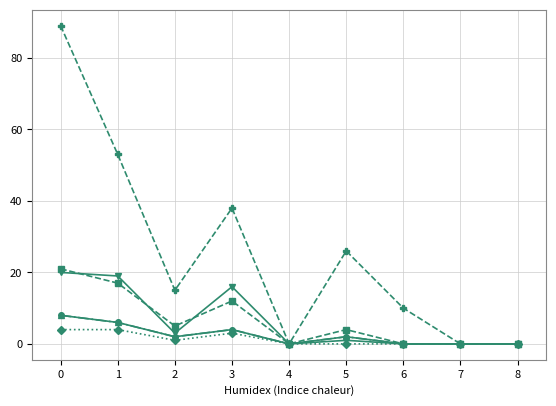

True or false: Eintritte Papierbeschaffung has a value of 28 at 0.

False